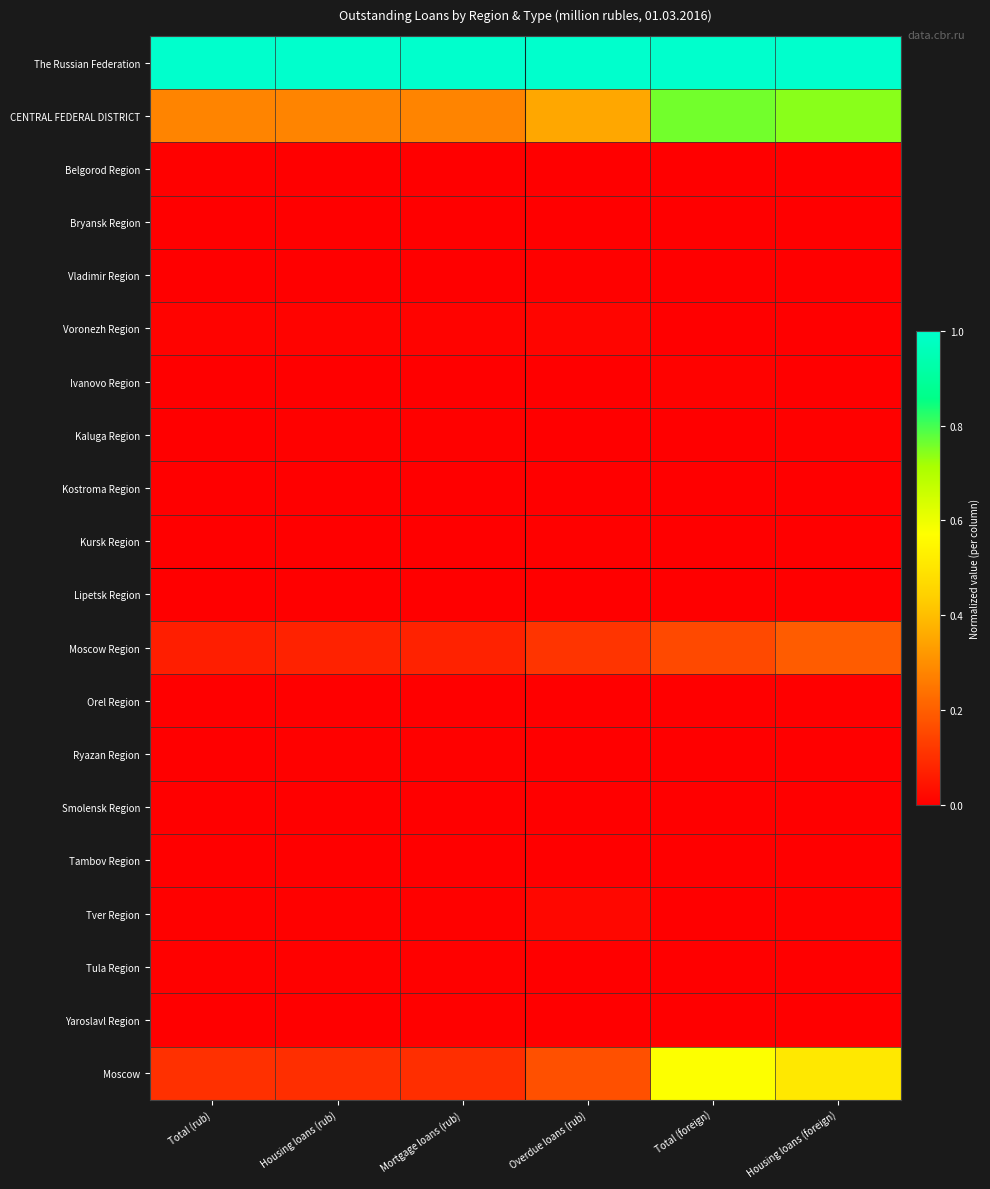

What is the total value across all series at Housing loans (foreign)?

2.5